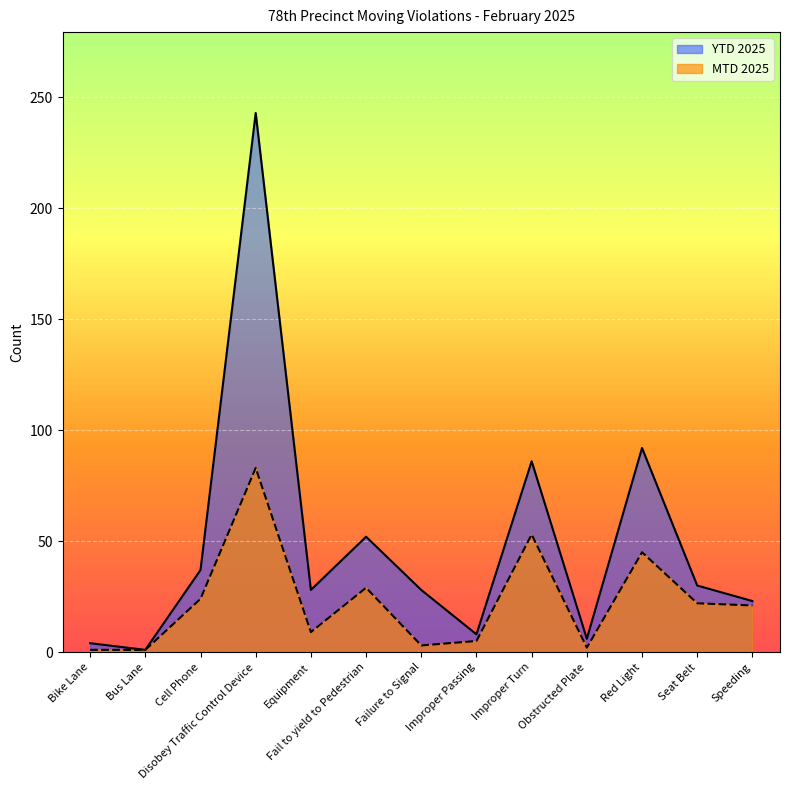

Where is the first local maximum for MTD 2025?

Disobey Traffic Control Device